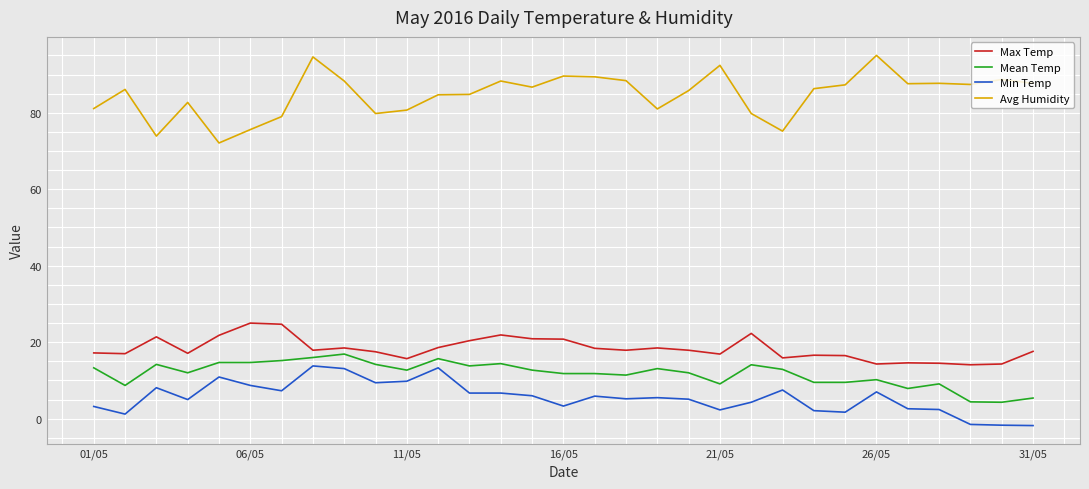

What is the lowest value of the Min Temp series?

-1.8